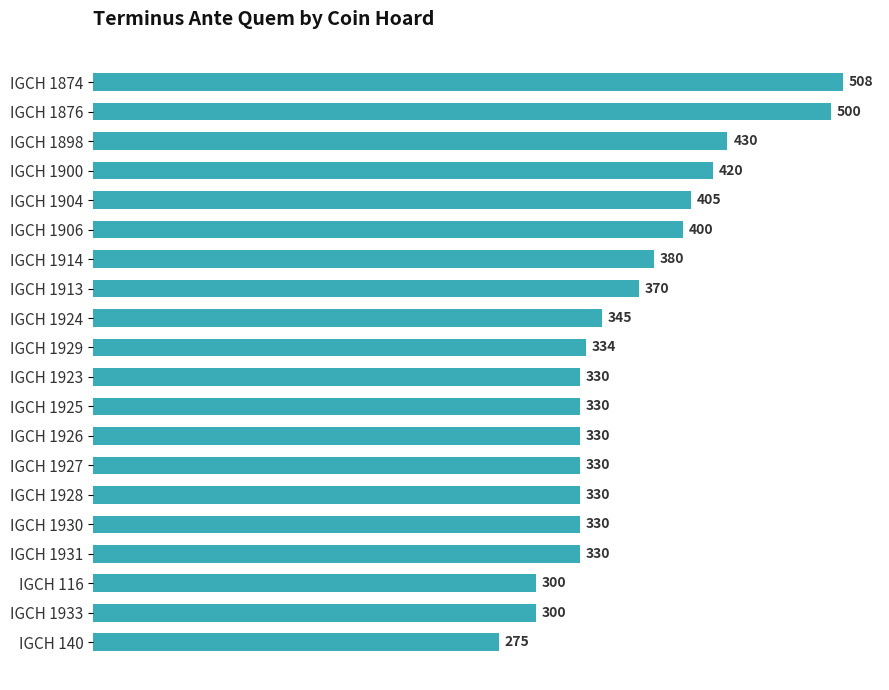

Between IGCH 1876 and IGCH 1900, which is larger?

IGCH 1876